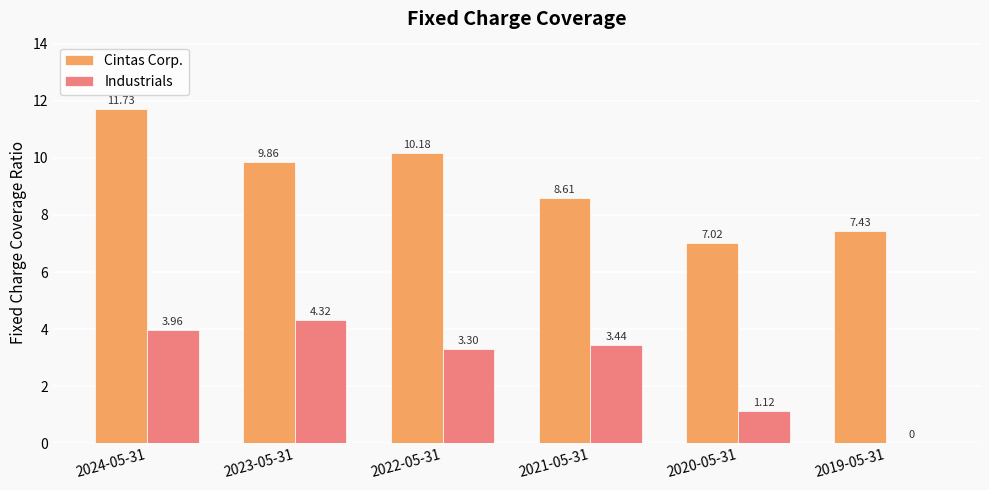

The value of Cintas Corp. at 2024-05-31 is 2.9. True or false?

False